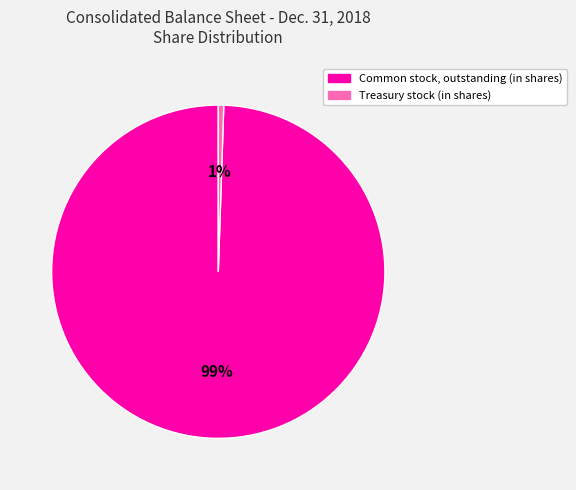

The Common stock, outstanding (in shares) slice represents 91% of the pie. True or false?

False